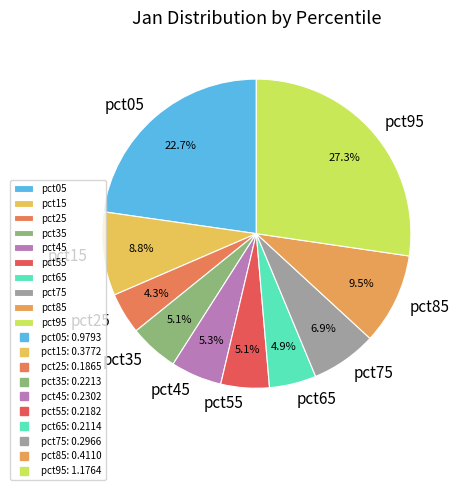

True or false: pct25 accounts for 13% of the total.

False